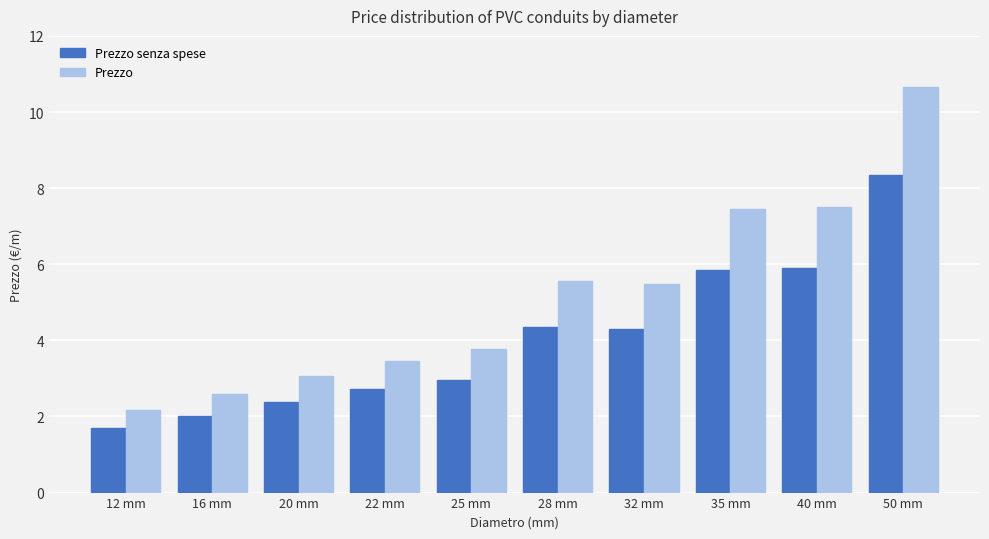

Which category has the highest value in the Prezzo series?

50 mm